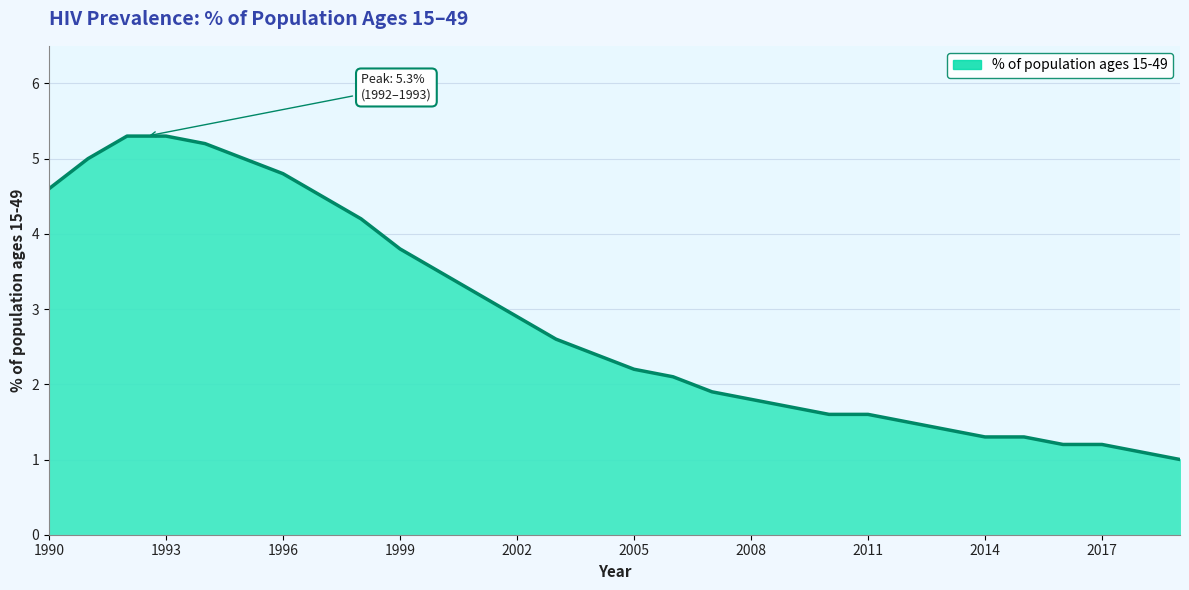

What is the difference between the maximum and minimum values?

4.3